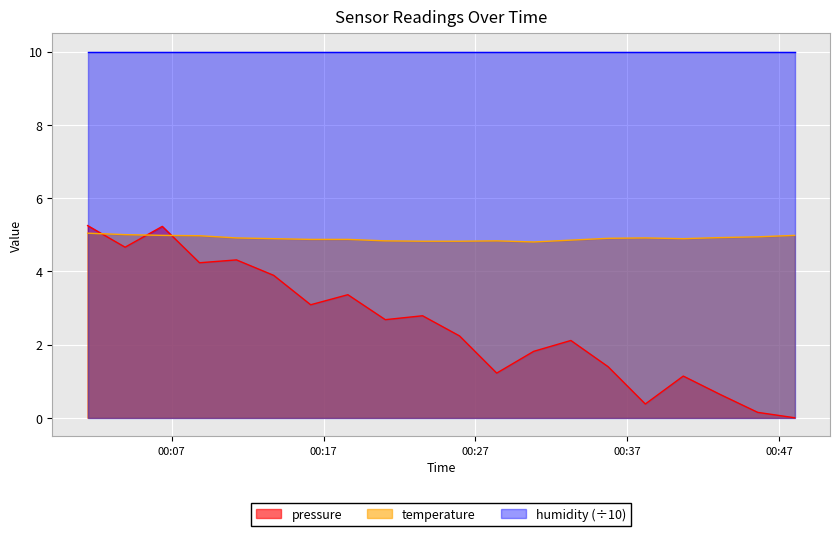

Which series has the largest range (max minus min)?

pressure